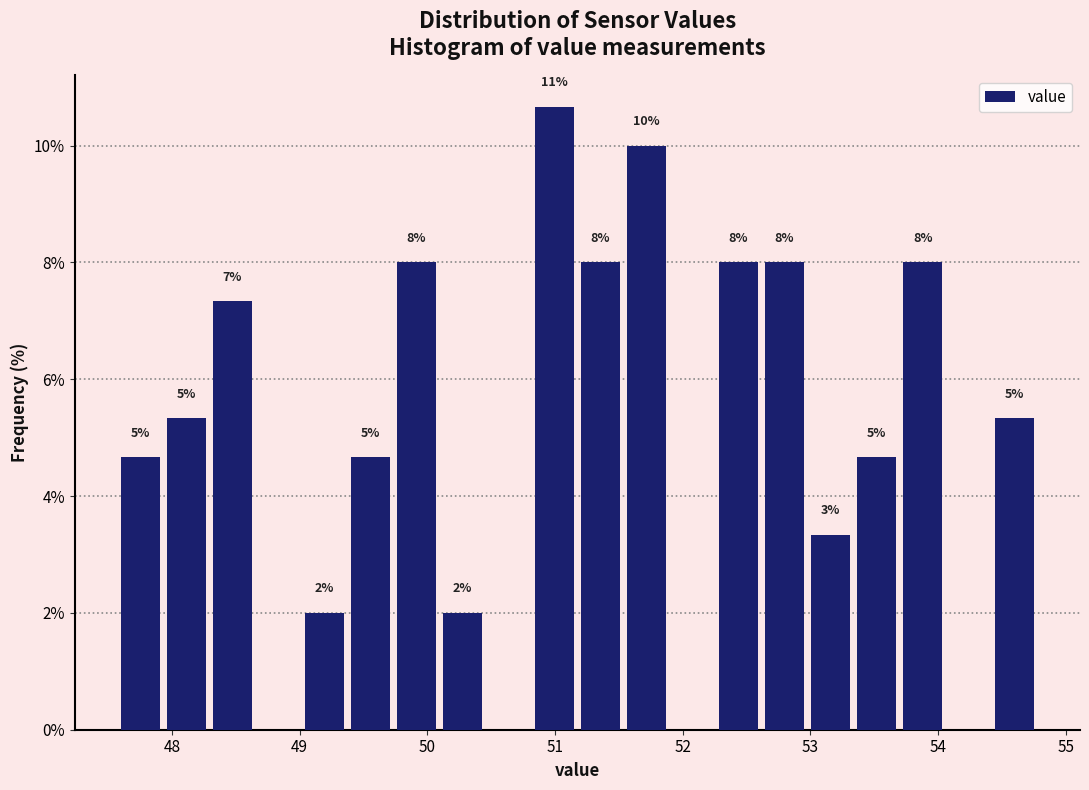

Around what value on the x-axis is the tallest bar? Give the approximate position of its centre, as read against the axis.

51.0